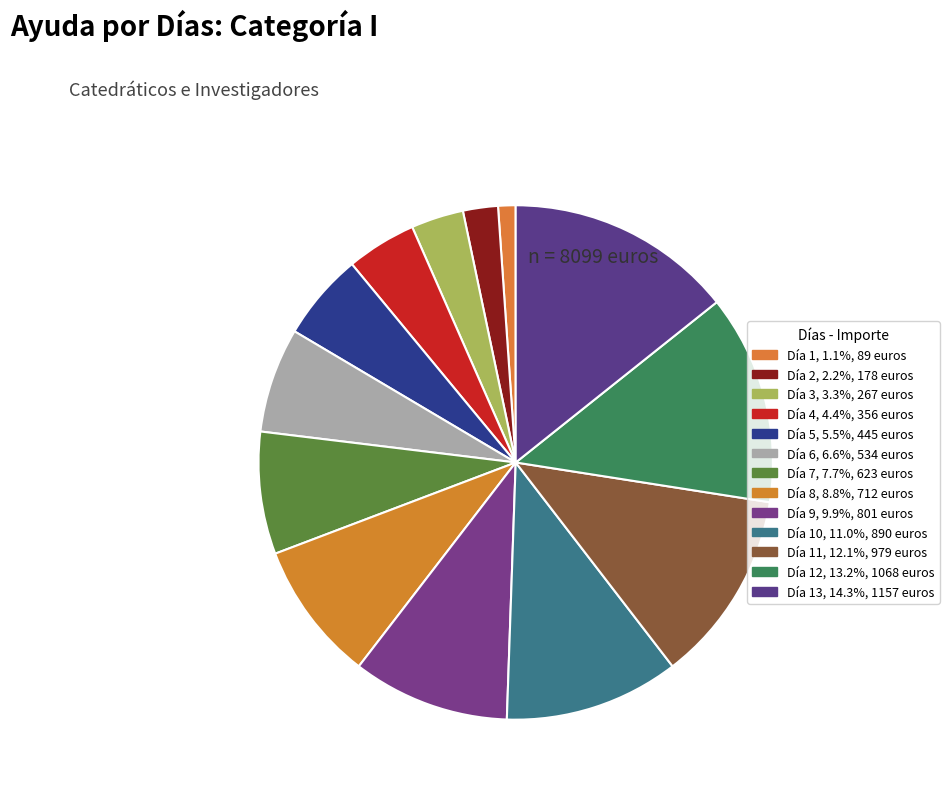

Count the number of slices in the pie.

13